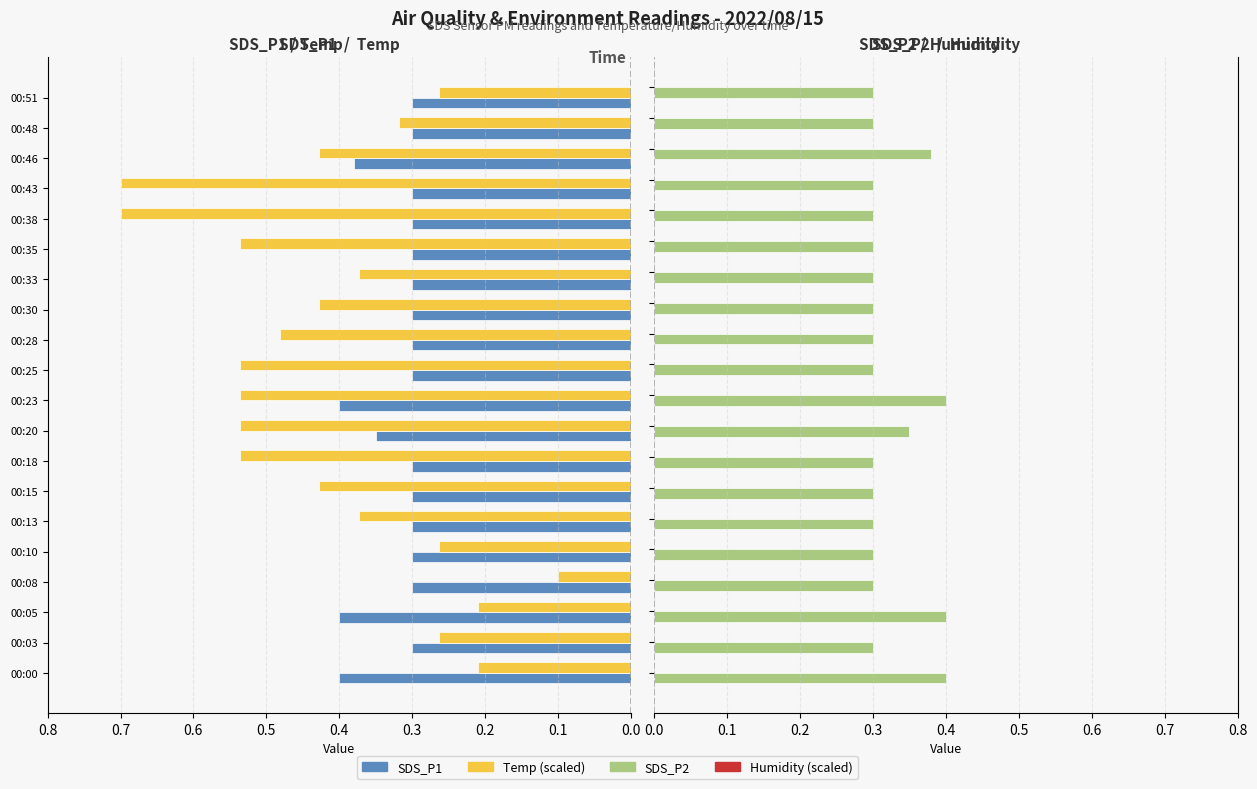

Which series has the widest spread of values?

Temp (scaled)